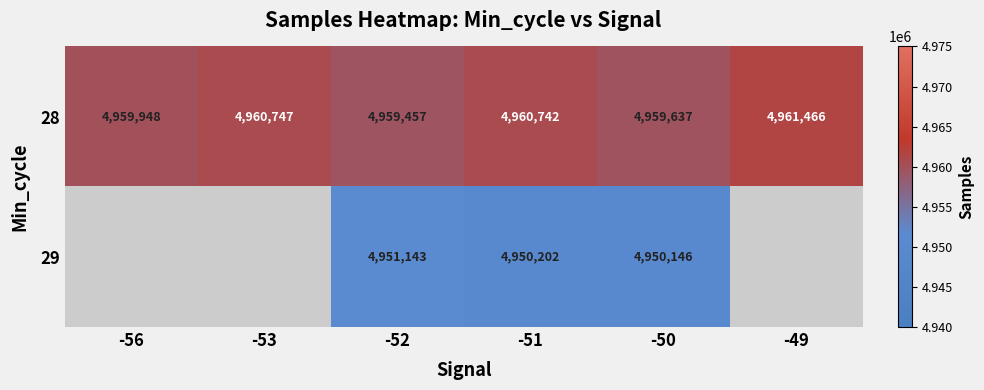

The value of 29 at -52 is 6808073.5. True or false?

False